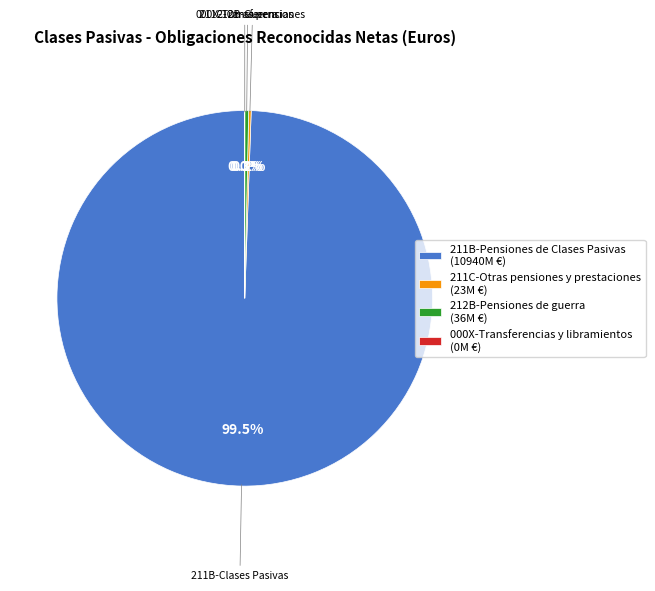

What portion of the pie excludes 212B-Pensiones de guerra (36M €)?

99.7%